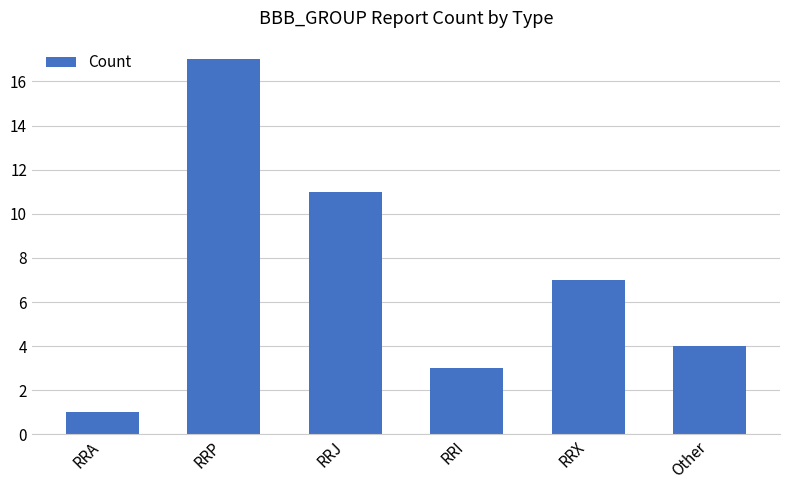

List the labels in order of value, largest first.

RRP, RRJ, RRX, Other, RRI, RRA